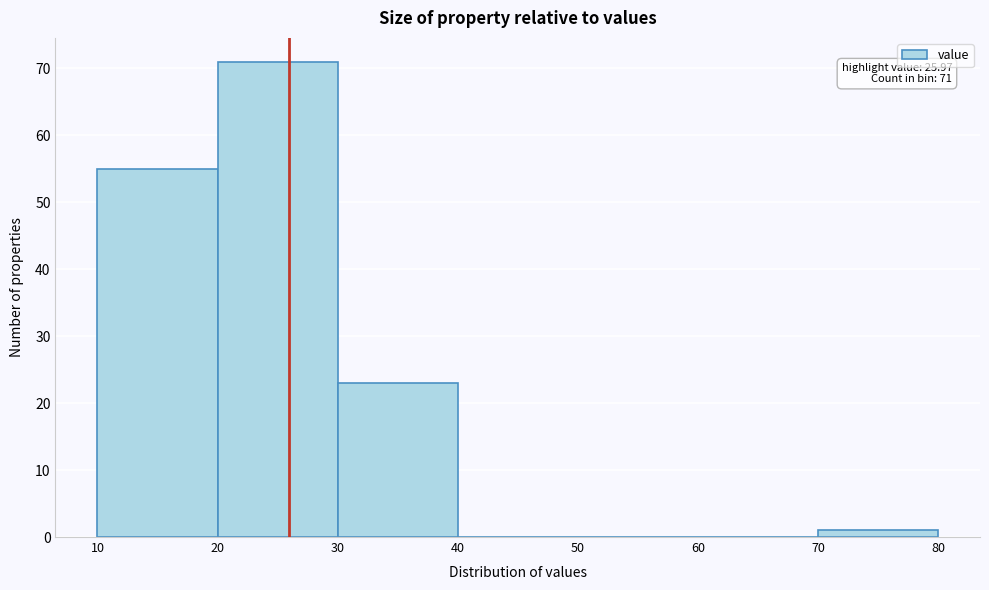

Which range on the x-axis has the tallest bar?

20 to 30